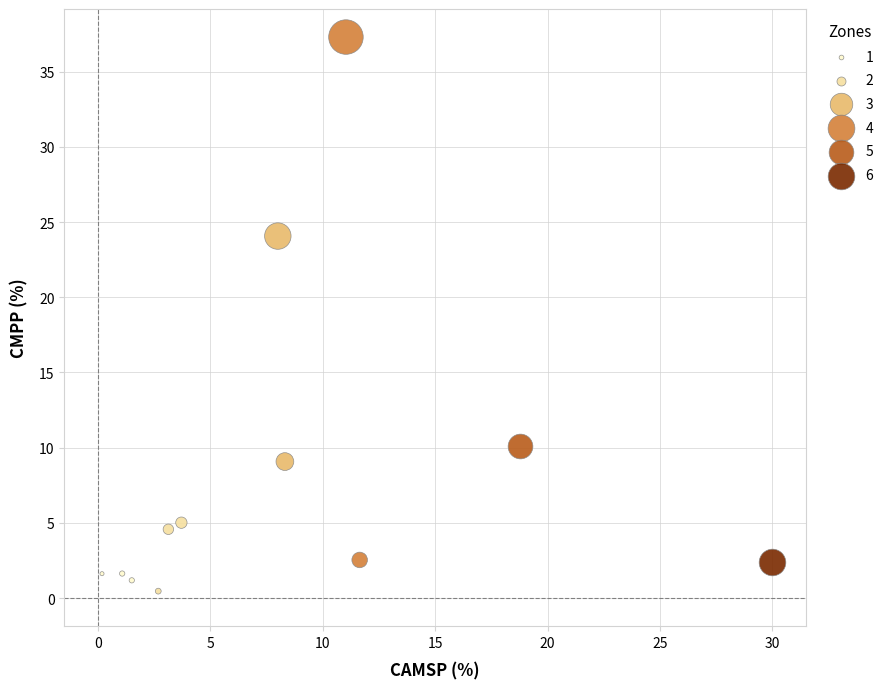

Which series contains the highest Y value?

4